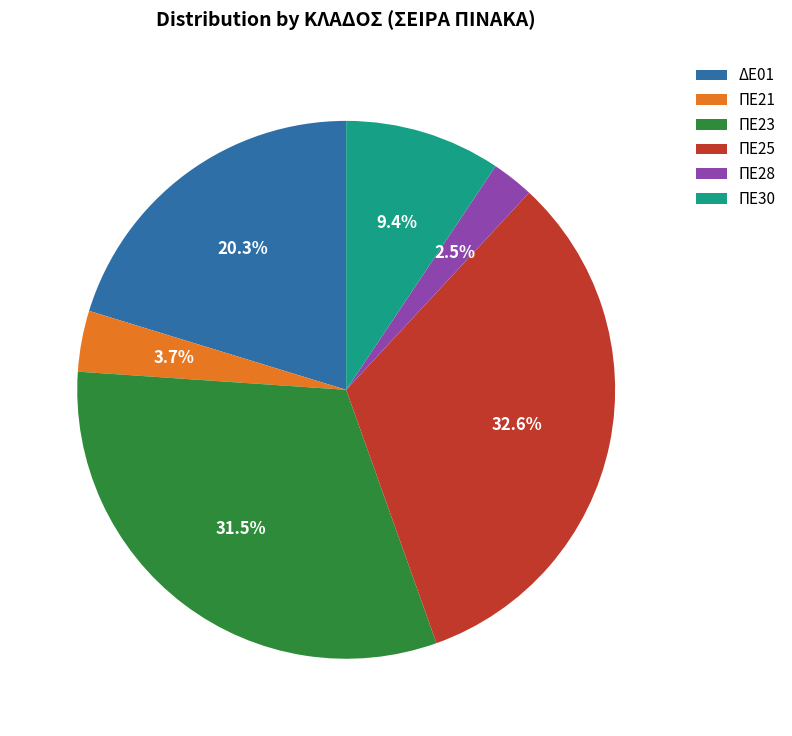

Rank the categories by value from lowest to highest.

ΠΕ28, ΠΕ21, ΠΕ30, ΔΕ01, ΠΕ23, ΠΕ25